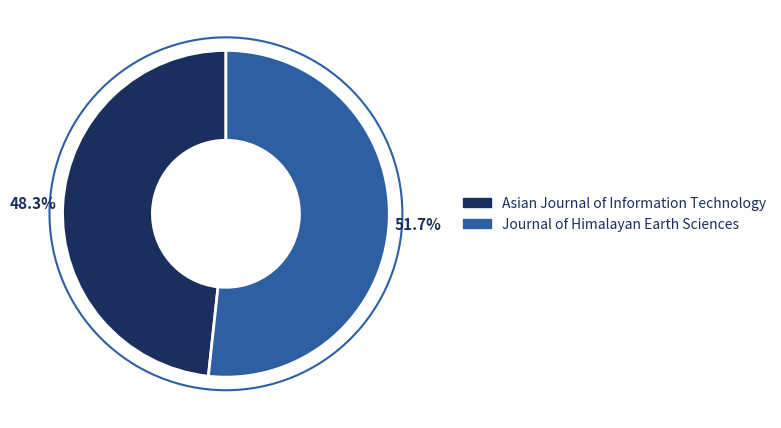

What percentage is the Journal of Himalayan Earth Sciences slice, to the nearest percent?

52%